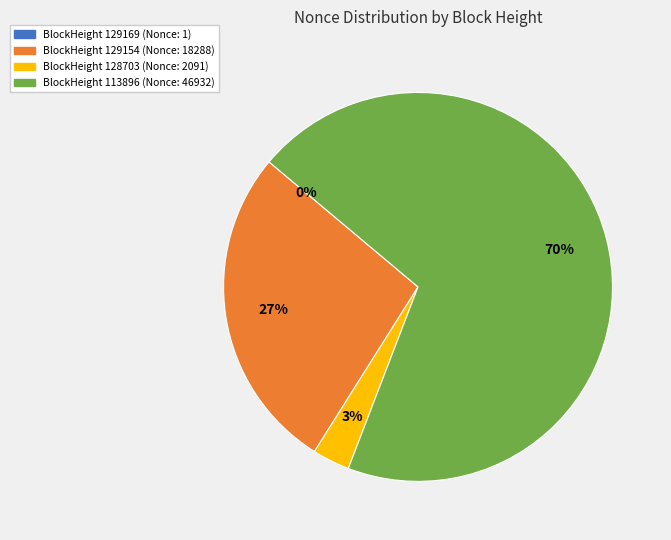

Does any single category account for the majority?

Yes